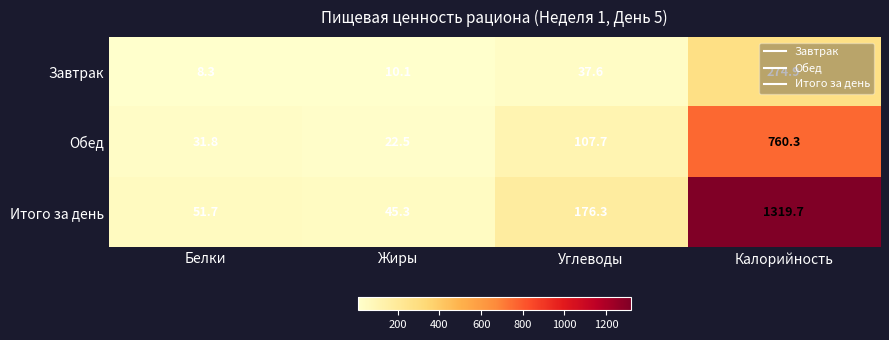

The value of Итого за день at Углеводы is 176.3. True or false?

True